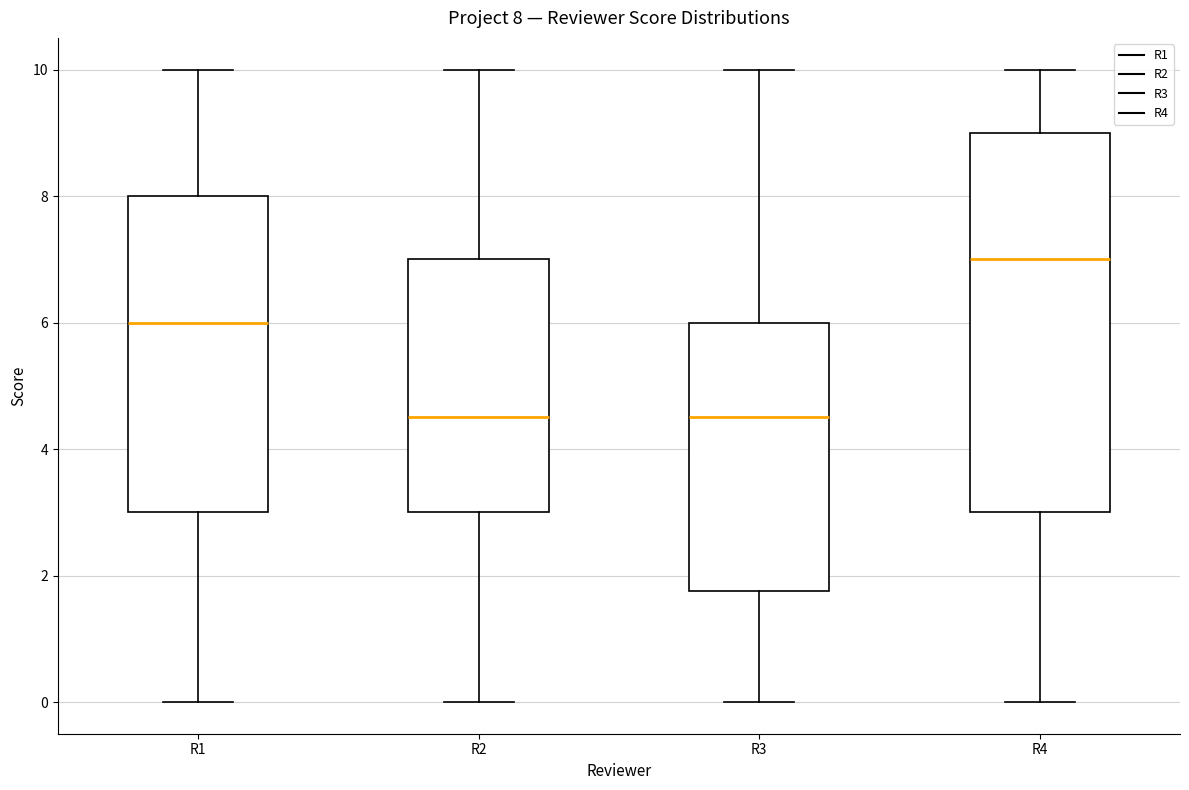

Comparing the boxes themselves (not the whiskers), which one is the tallest?

R4